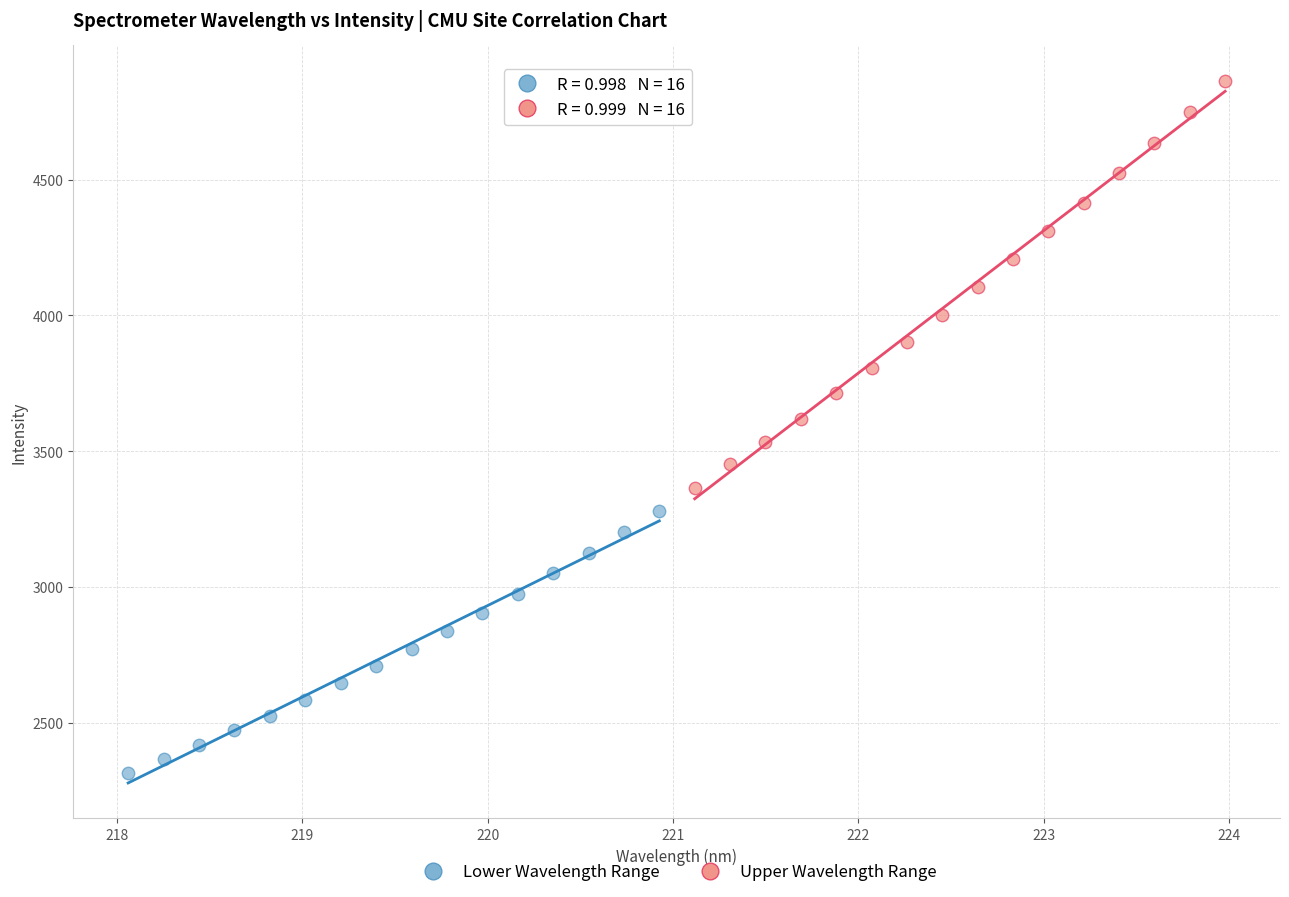

Which series reaches the maximum Y coordinate?

Upper Wavelength Range